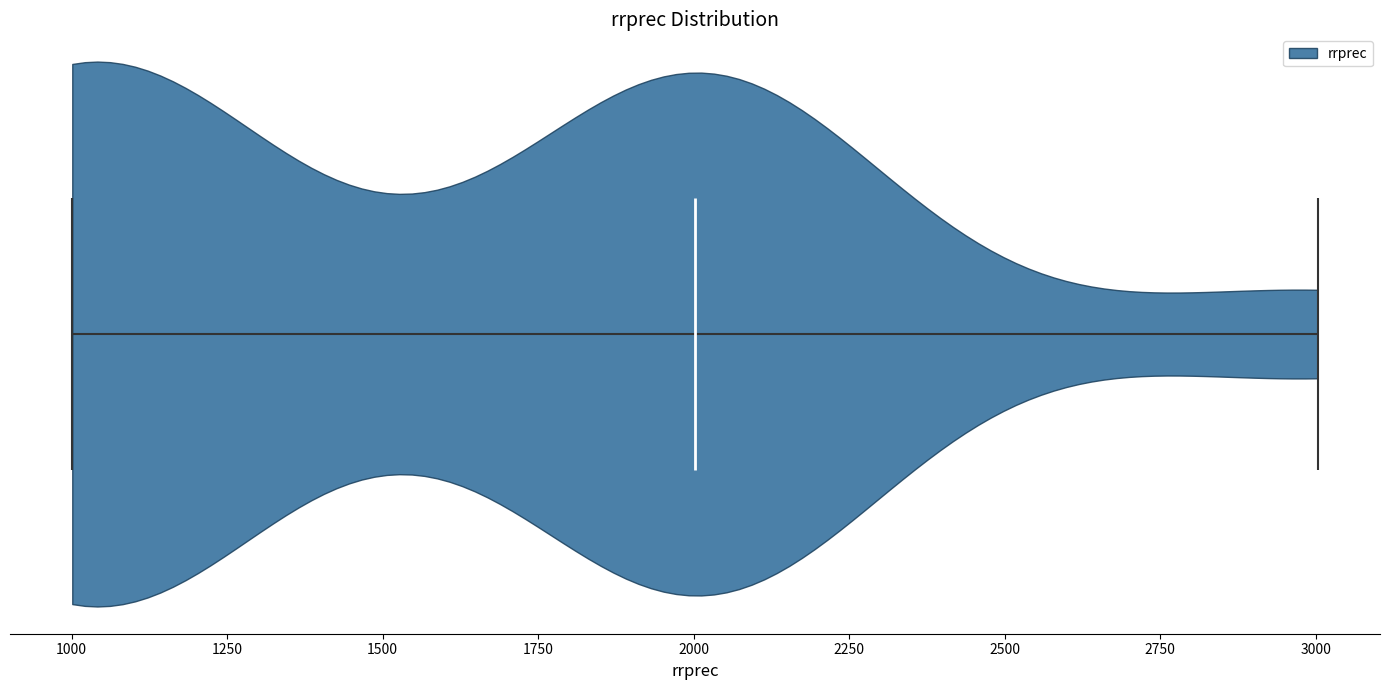

What is the highest point the violin reaches on the x-axis? The values are not printed on the chart, so give them approximately, as read against the axis.

3000